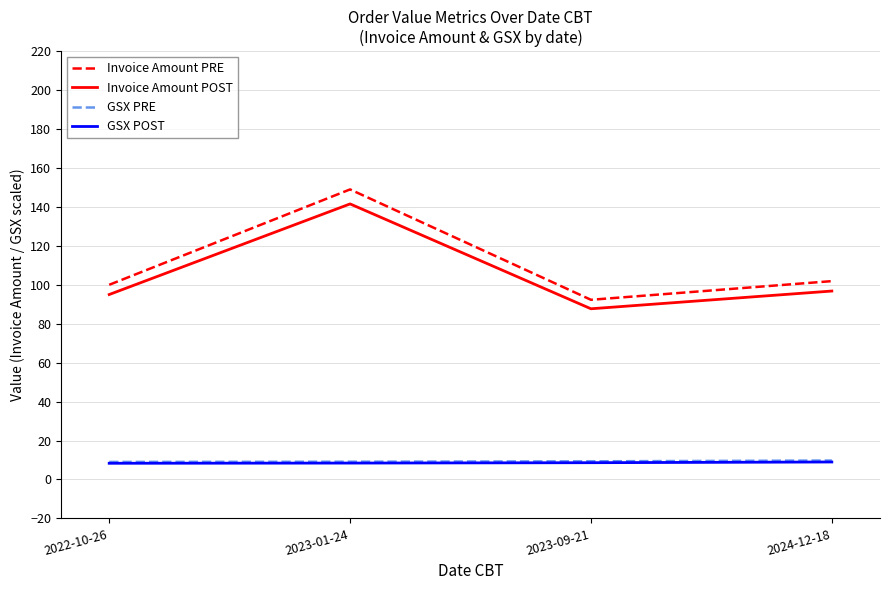

Read the Invoice Amount POST value at 2024-12-18.

96.8